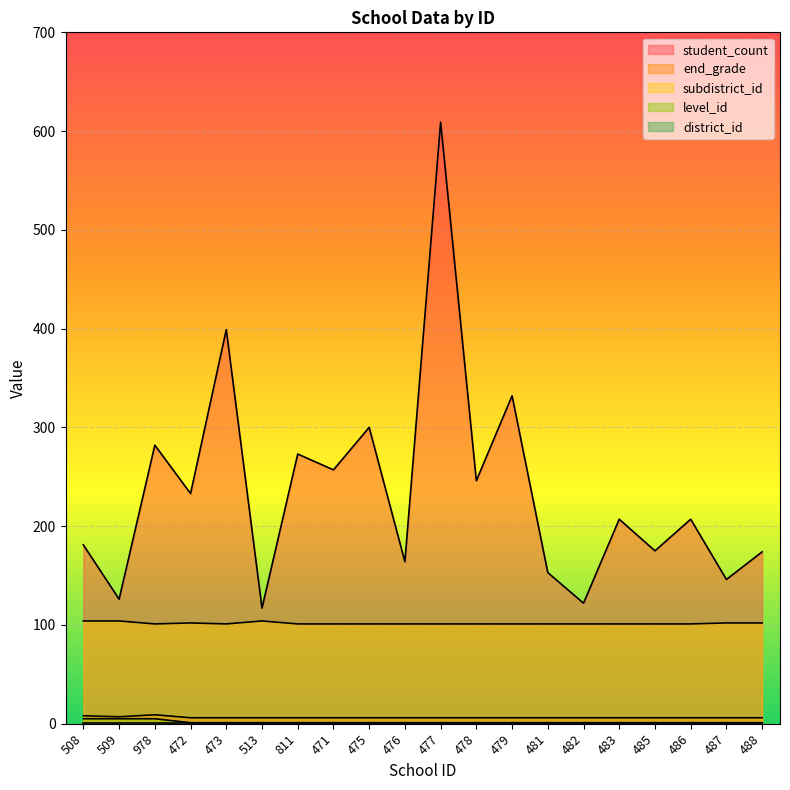

At which category is the sum across all series the highest?

477